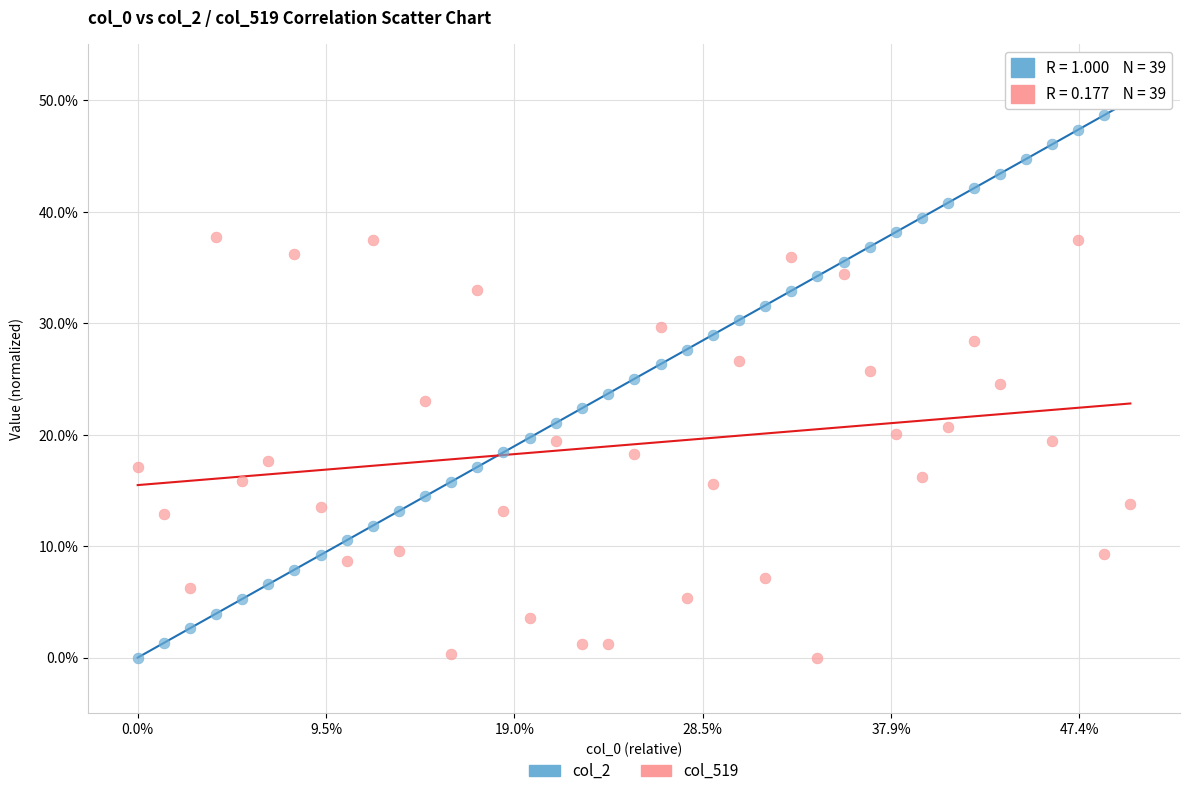

Across all data points, what is the range of X values (max minus min)?

527.1